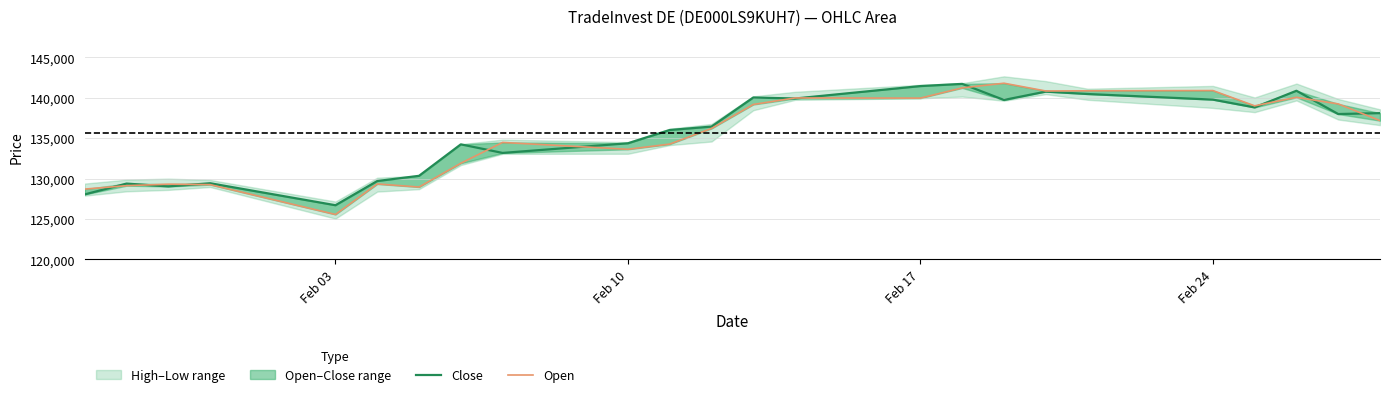

Reading left to right, what are all the values shown in this chart?

Close: 128047	129384	129032	129427	126703	129700	130344	134242	133179	134374	136019	136442	140042	139917	141458	141730	139741	140774	140476	139781	138814	140879	137996	138106
Open: 128701	129125	129310	129254	125560	129336	128956	131903	134478	133631	134274	136211	139180	139987	139968	141234	141812	140849	140872	140901	139010	140066	139249	137178